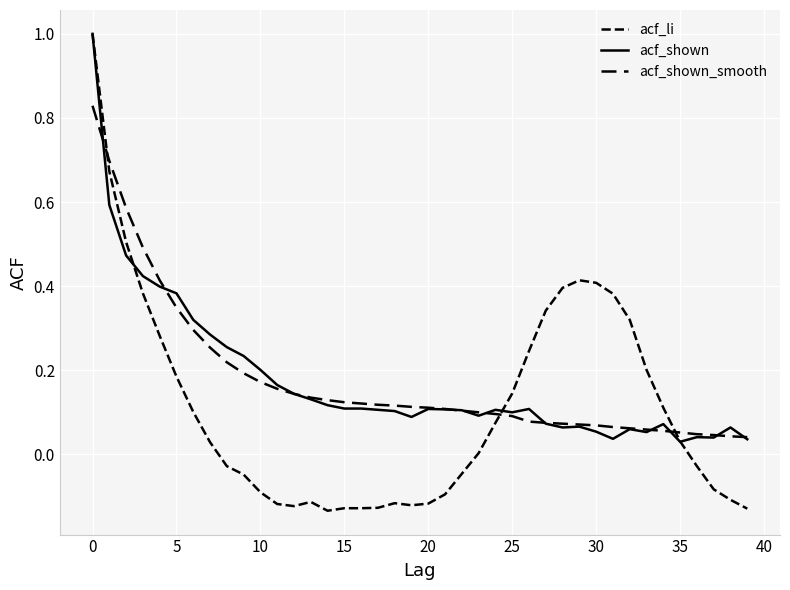

Where is the first local minimum for acf_shown?

19